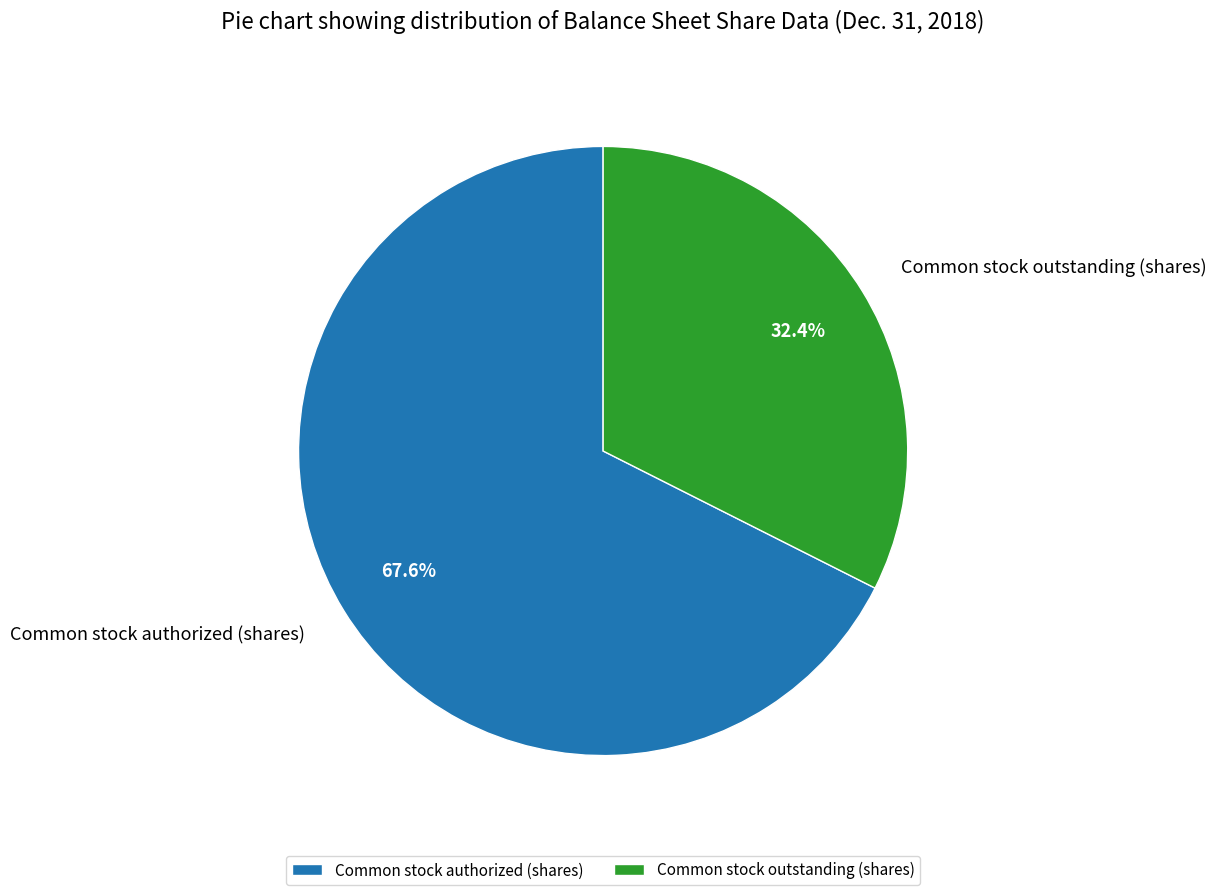

To the nearest percent, what is the difference between the largest and smallest slice percentages?

35%